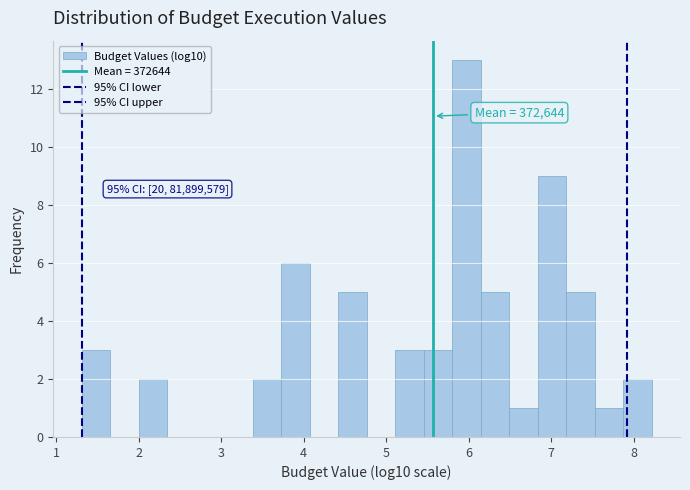

Around what value on the x-axis is the tallest bar? Give the approximate position of its centre, as read against the axis.

6.0